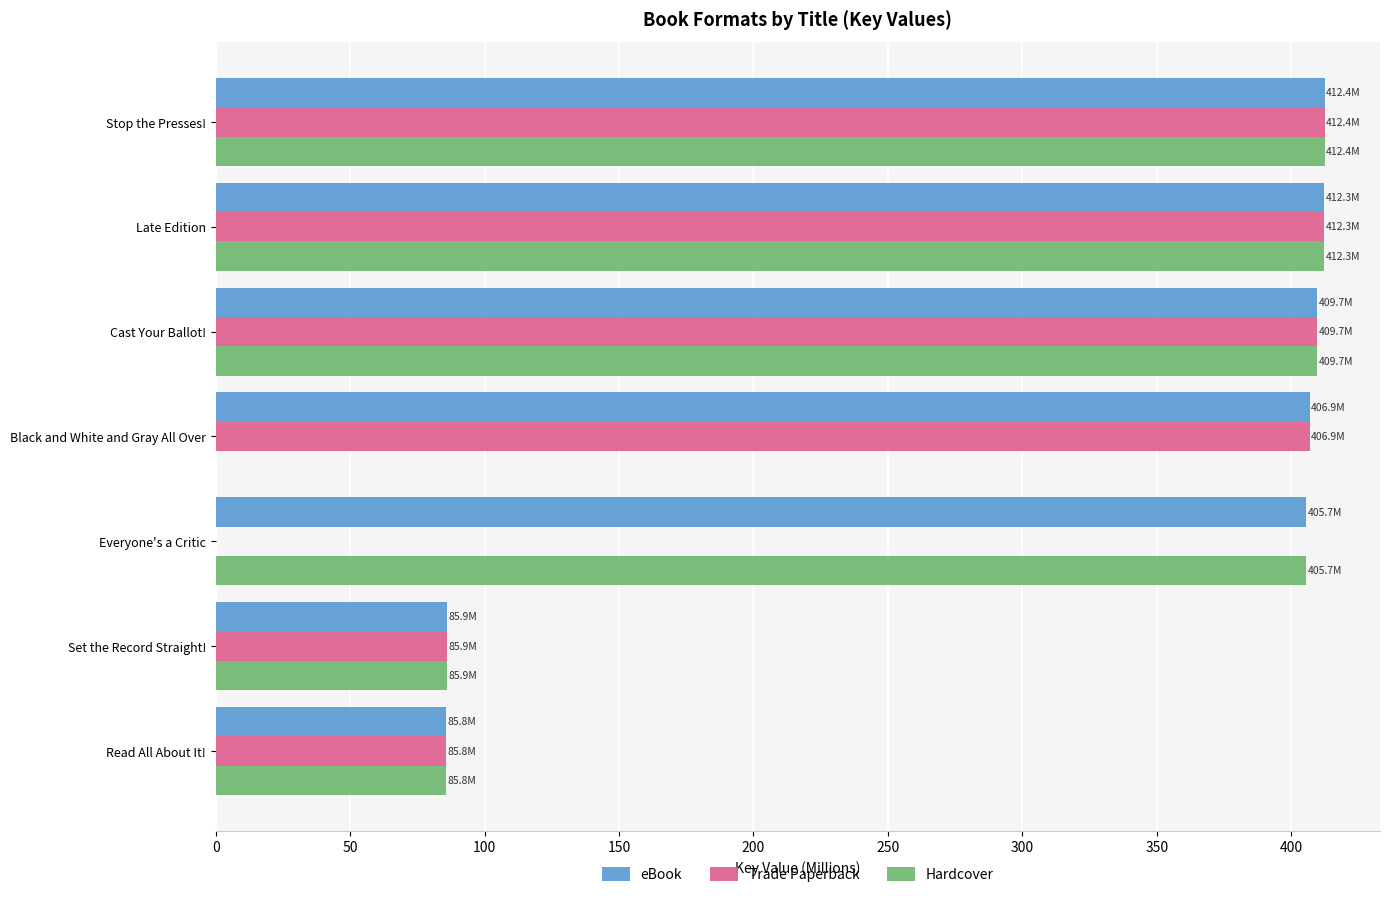

Which series has the largest total across all categories?

eBook